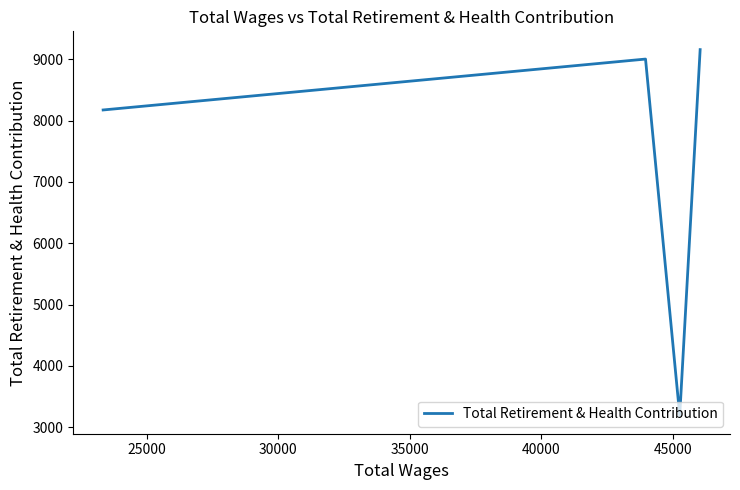

What is the sum of all values?

29529